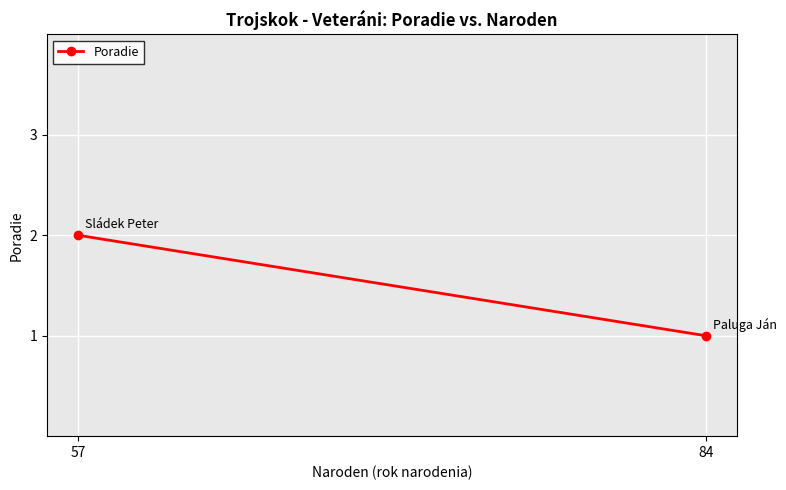

What is the change in value from 57 to 84?

-1